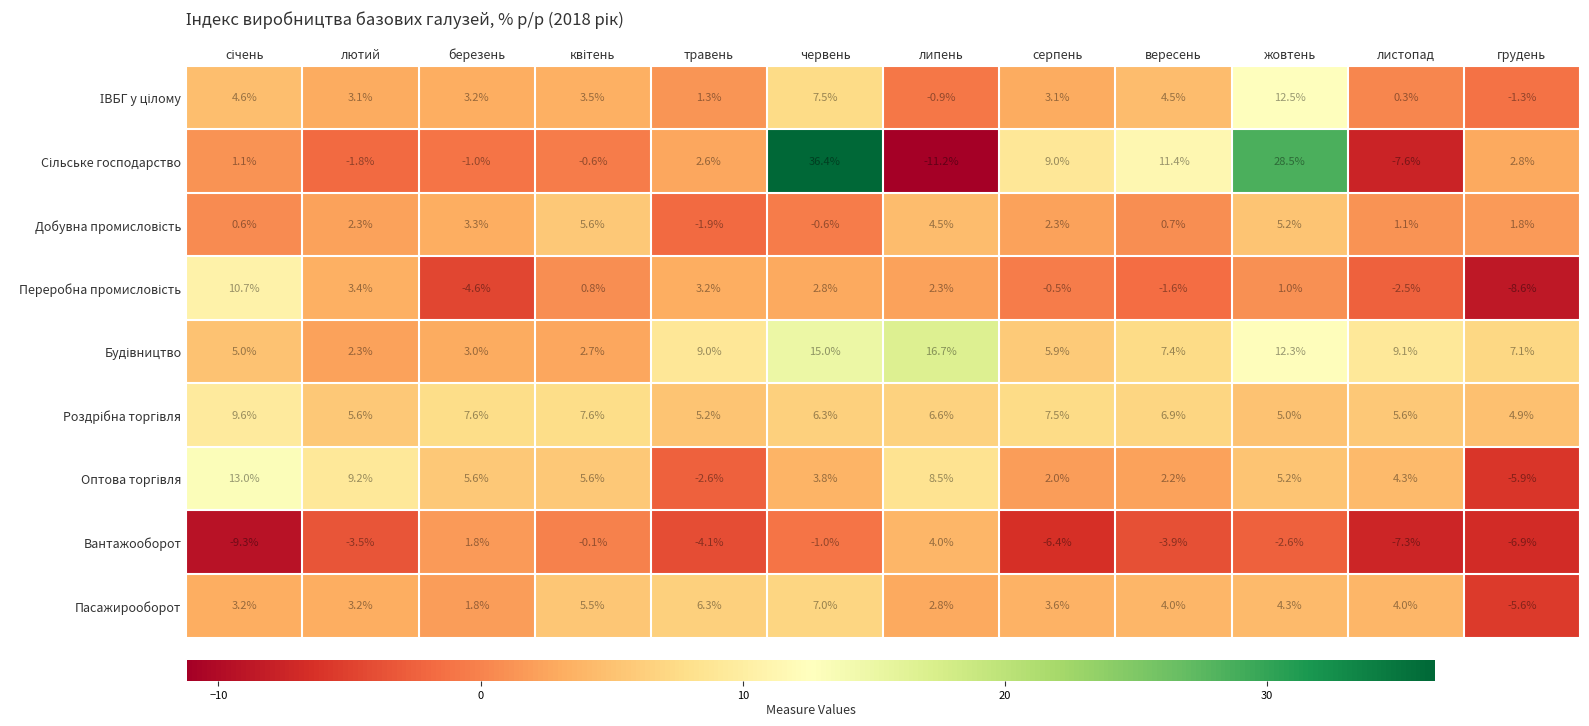

What is the difference between the Пасажирооборот values at липень and грудень?

8.4